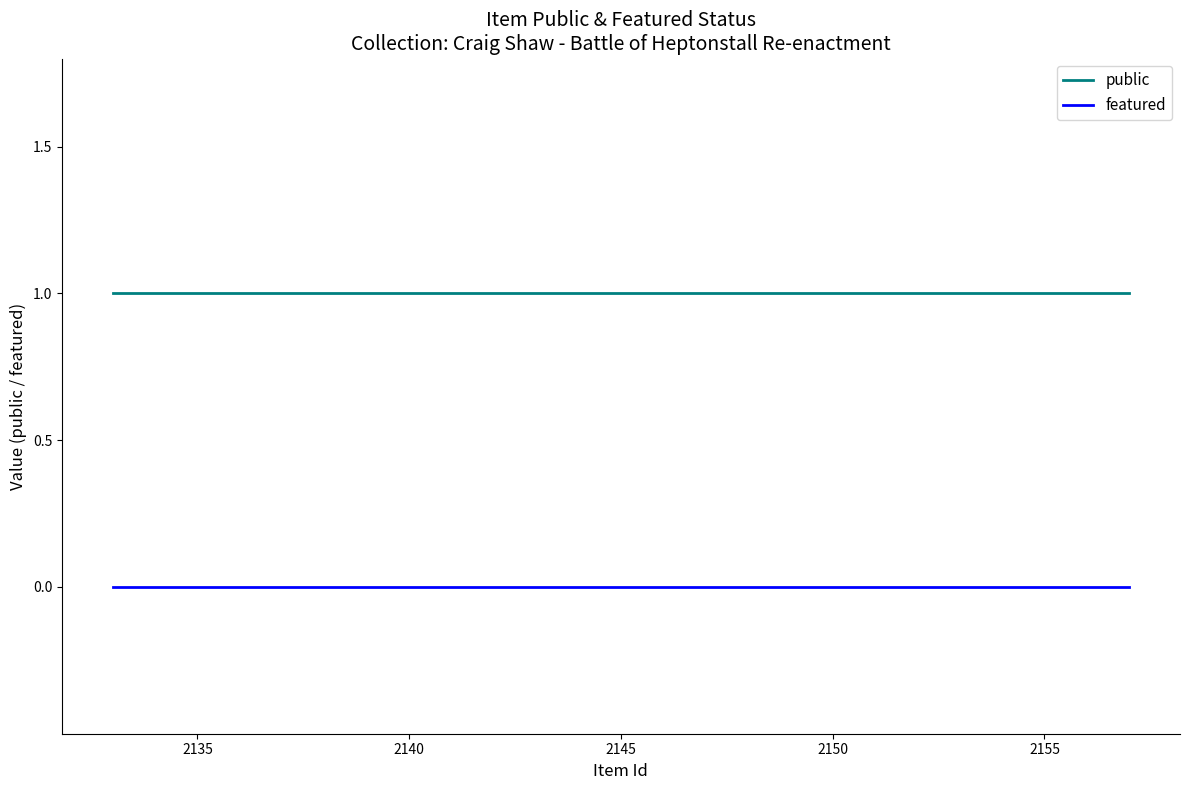

What are all the series names shown in the legend?

public, featured